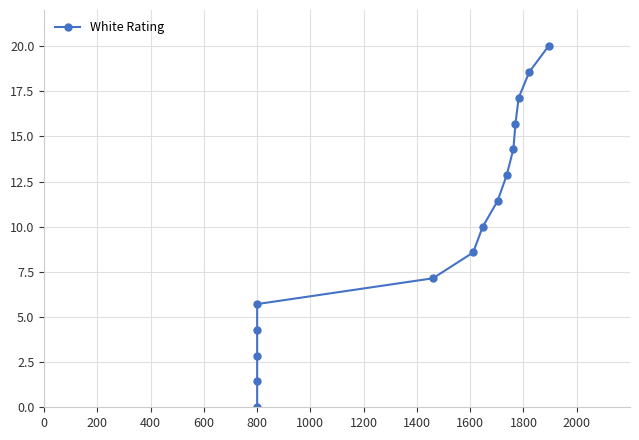

What is the difference between the maximum and second lowest values?

18.6